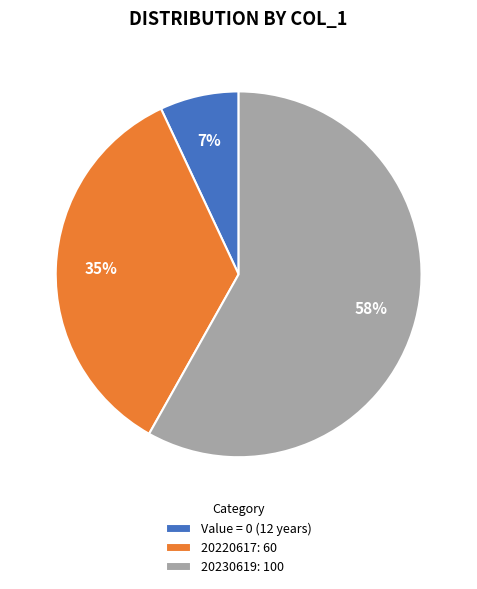

Which category accounts for the majority?

20230619: 100